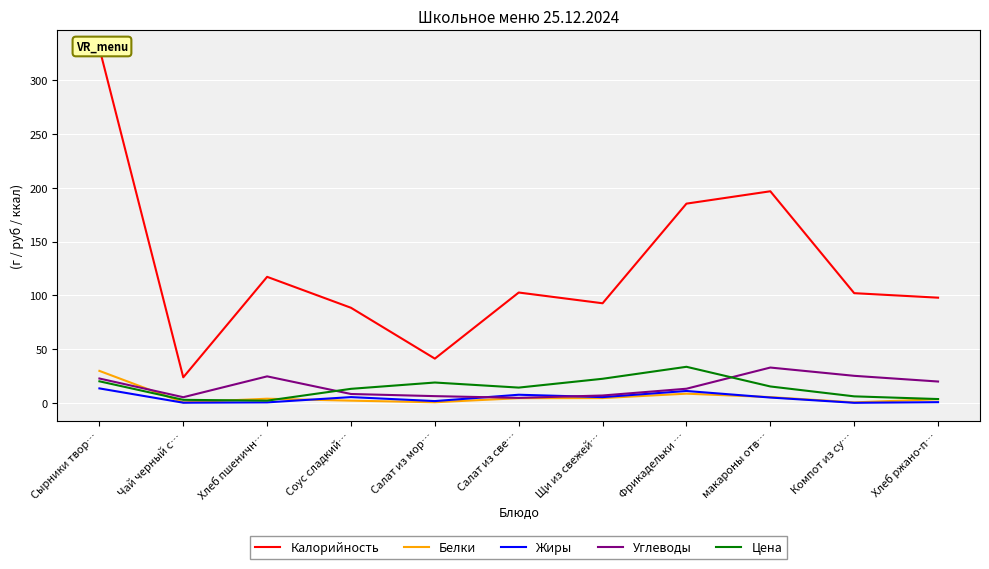

Which category has the lowest value in the Углеводы series?

Салат из све…